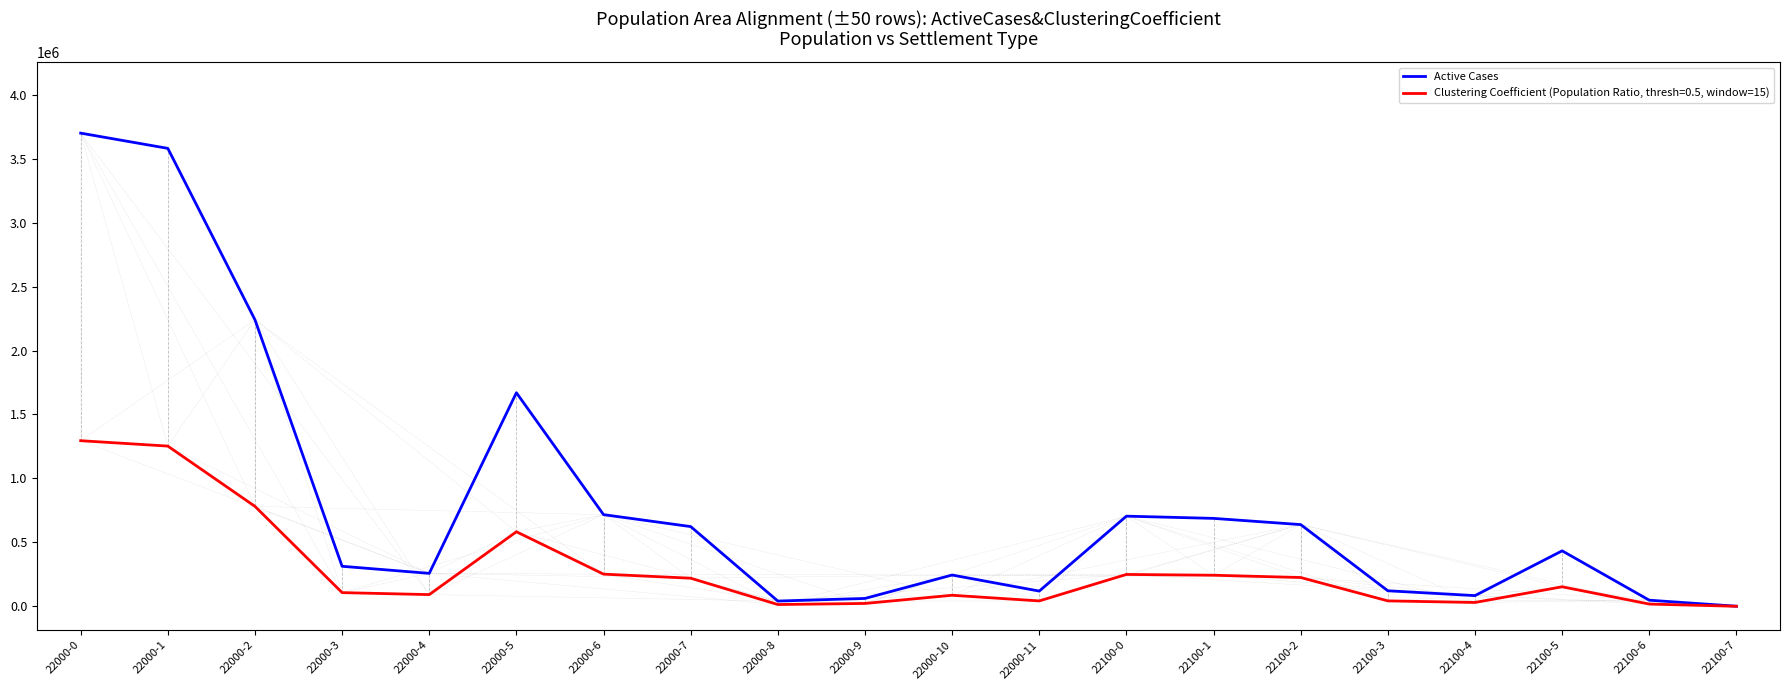

At which category does the chart reach its peak across all series?

22000-0